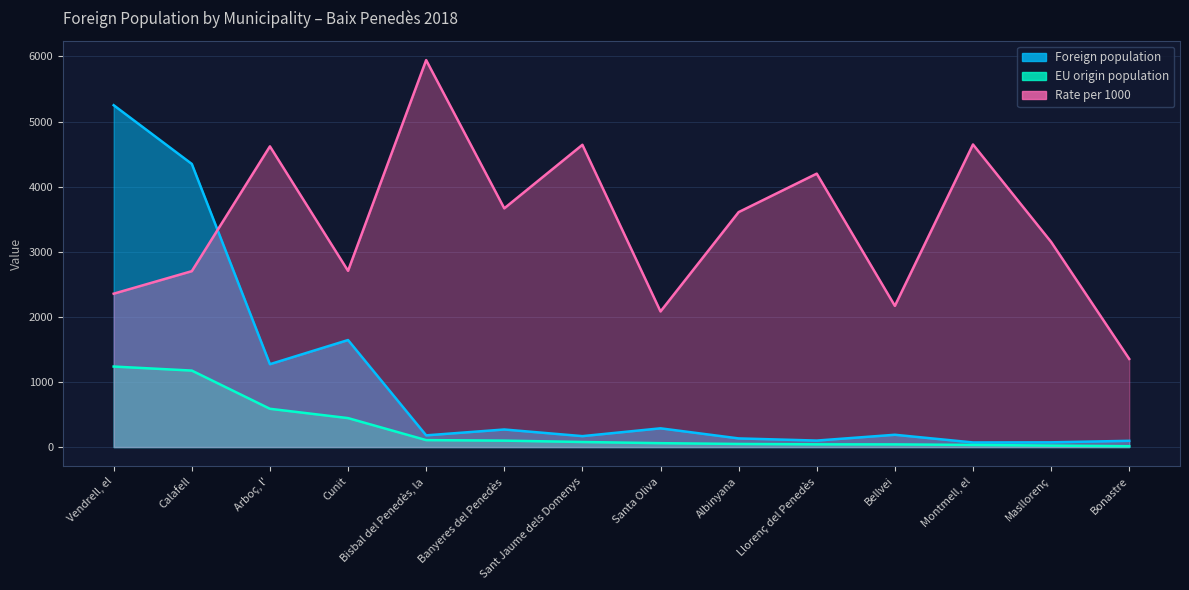

Between Albinyana and Montmell, el, which is larger?

Albinyana